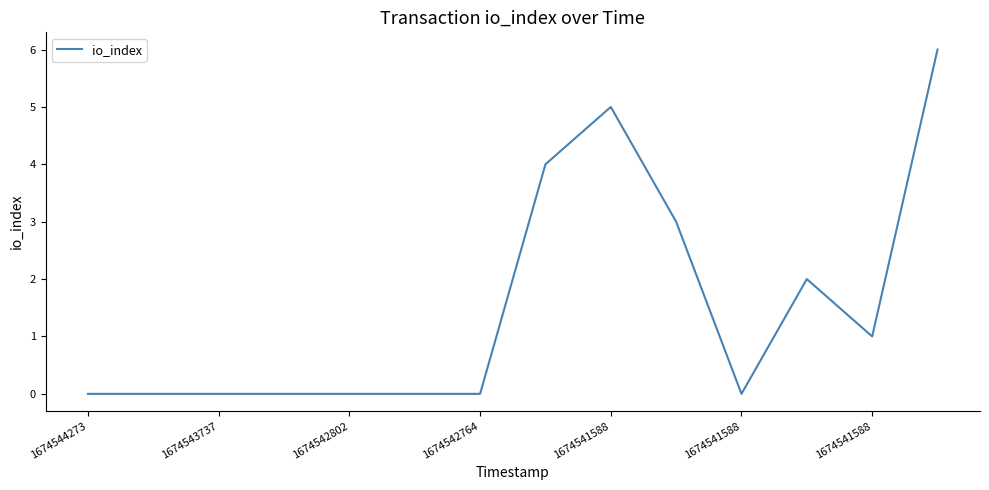

What is the greatest value displayed?

6